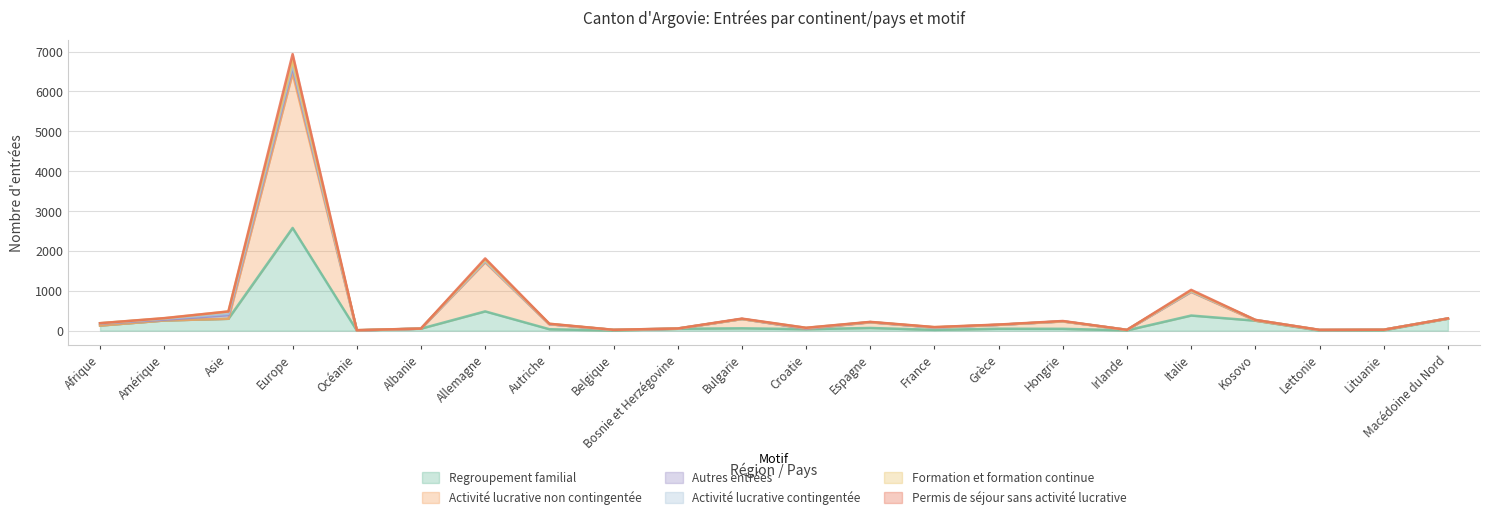

Which category has the highest value in the Regroupement familial series?

Europe